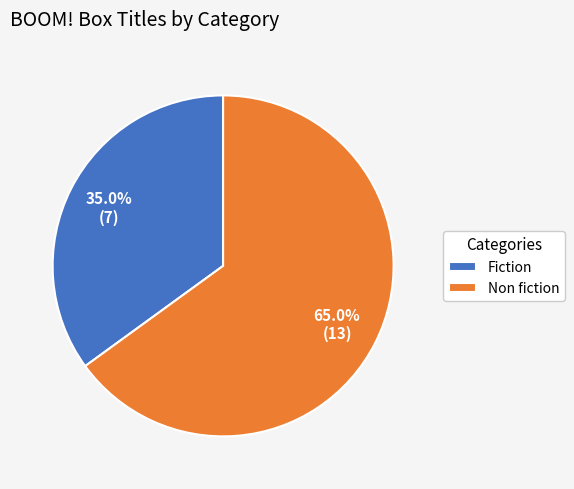

Rank the categories by value from lowest to highest.

Fiction, Non fiction